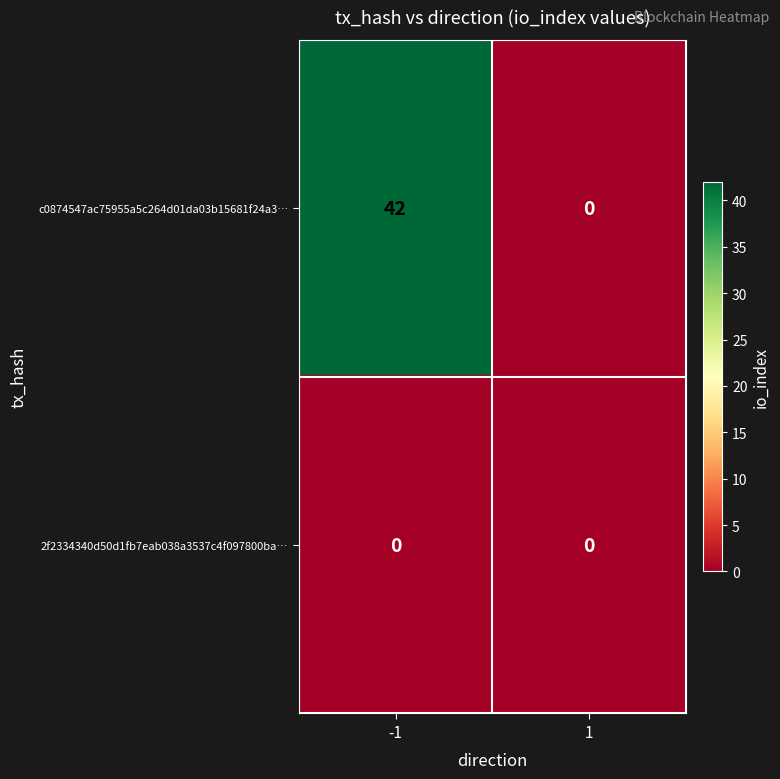

At -1, list the series in order from largest to smallest.

c0874547ac75955a5c264d01da03b15681f24a3…, 2f2334340d50d1fb7eab038a3537c4f097800ba…